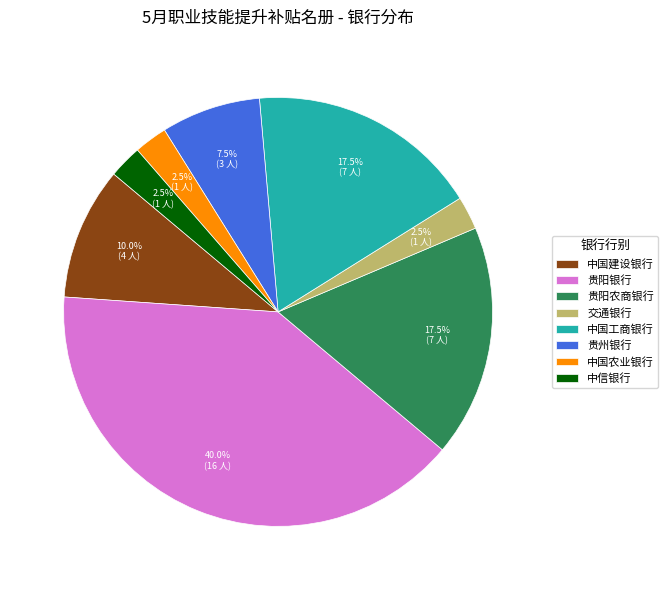

What is the largest slice in the pie chart?

贵阳银行